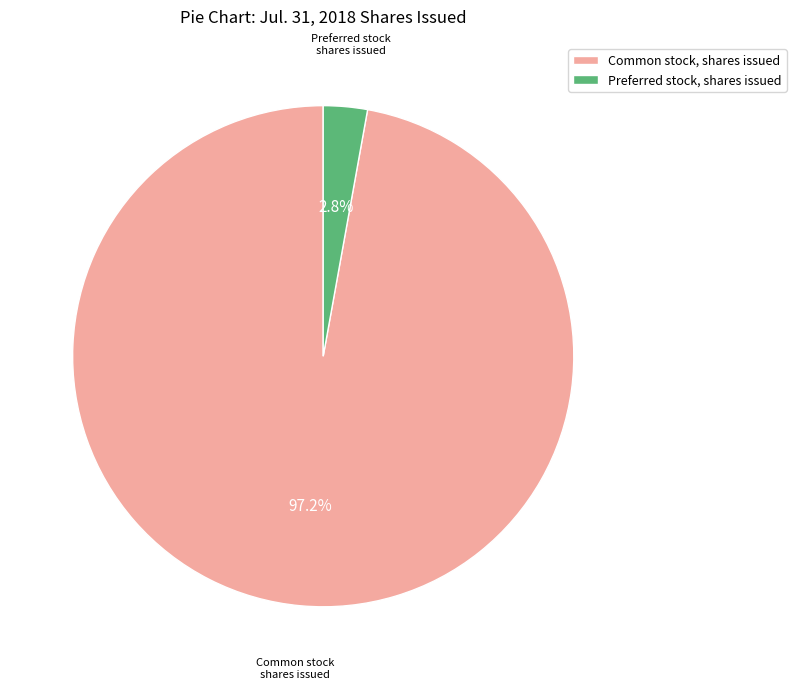

Is there any slice that represents more than half of the pie?

Yes